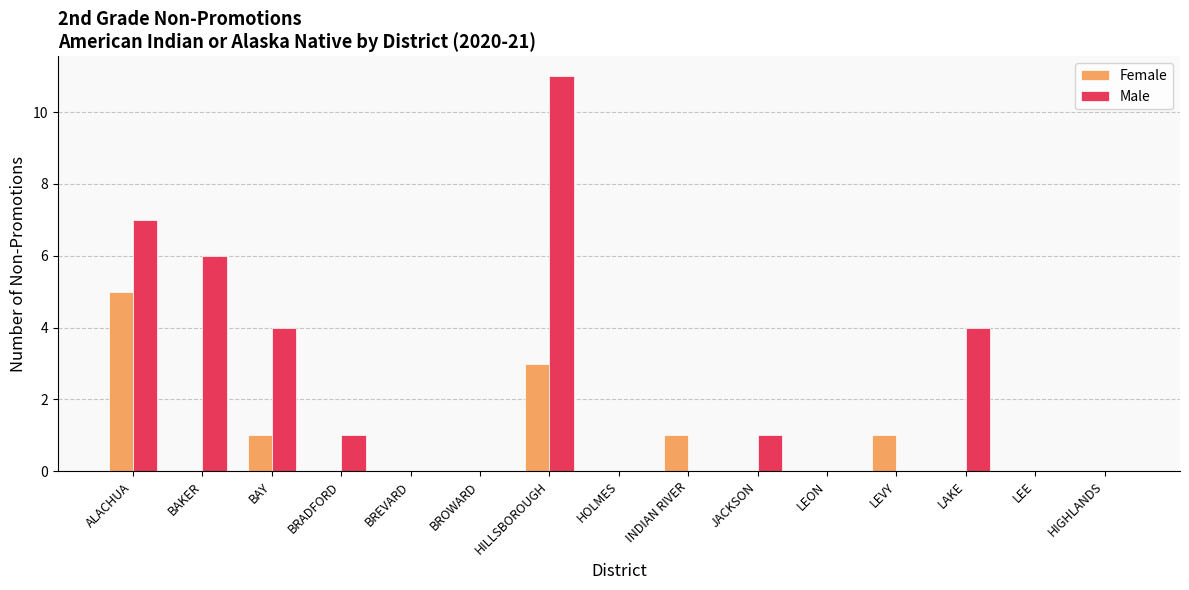

Which series has the largest total across all categories?

Male